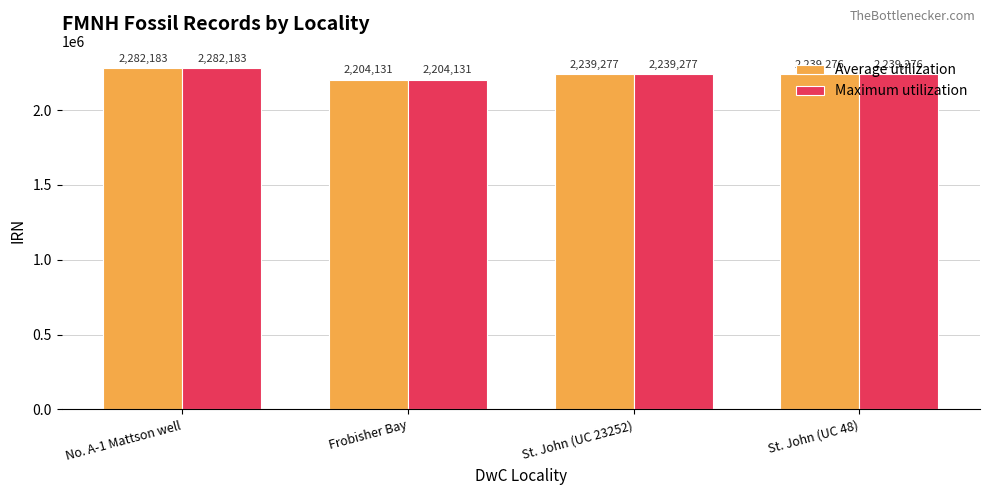

Is the value of Average utilization at St. John (UC 48) greater than the value of Maximum utilization at Frobisher Bay?

Yes